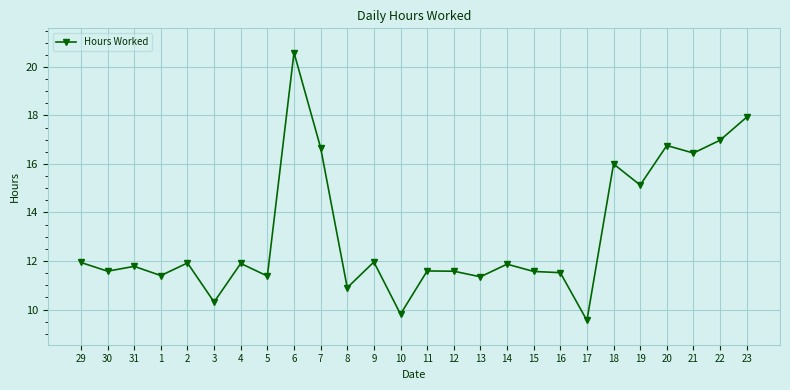

Which label corresponds to the smallest value in the chart?

17